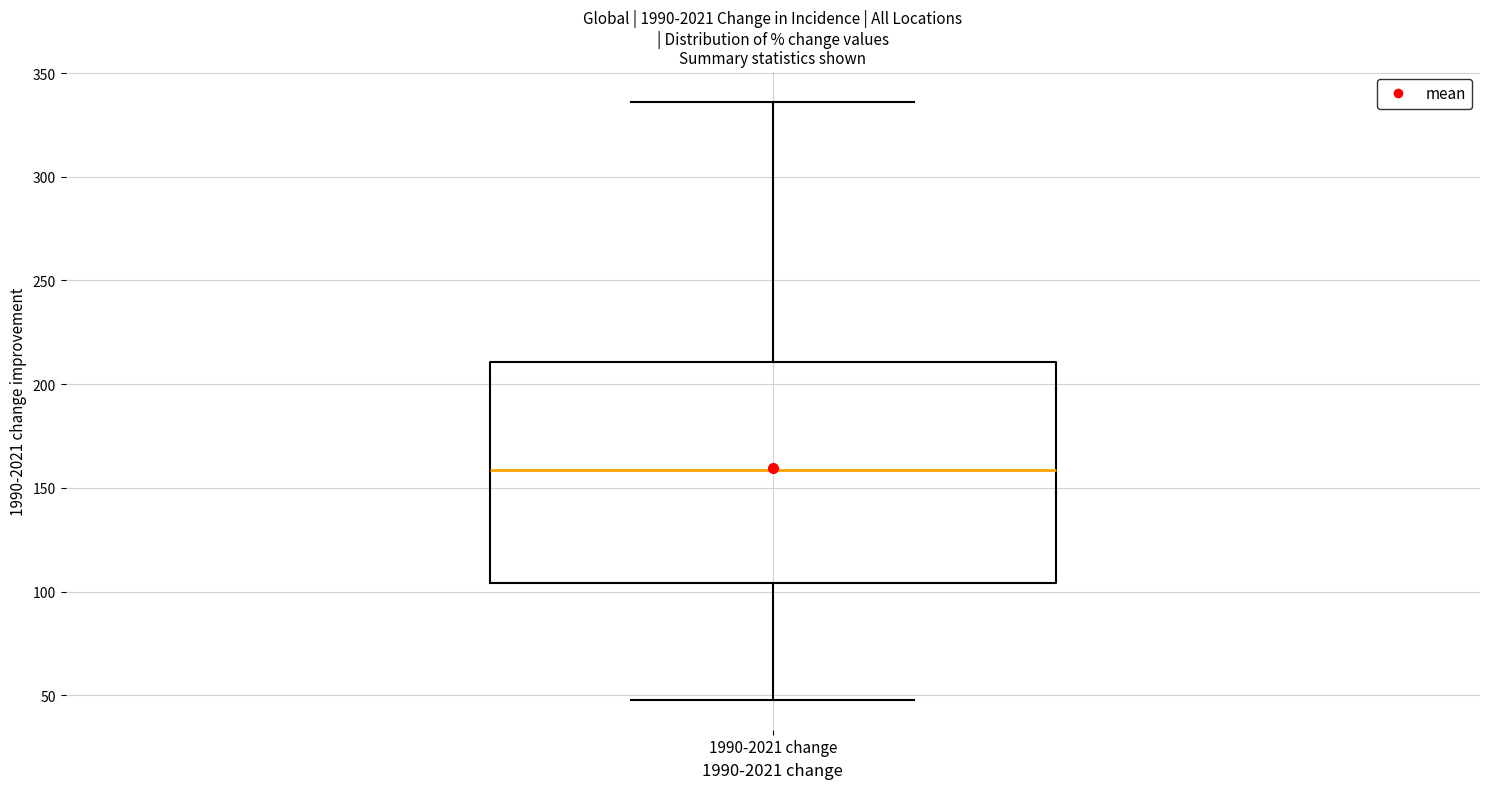

Where is the upper edge of the box for 1990-2021 change on the y-axis? The values are not printed on the chart, so give them approximately, as read against the axis.

210